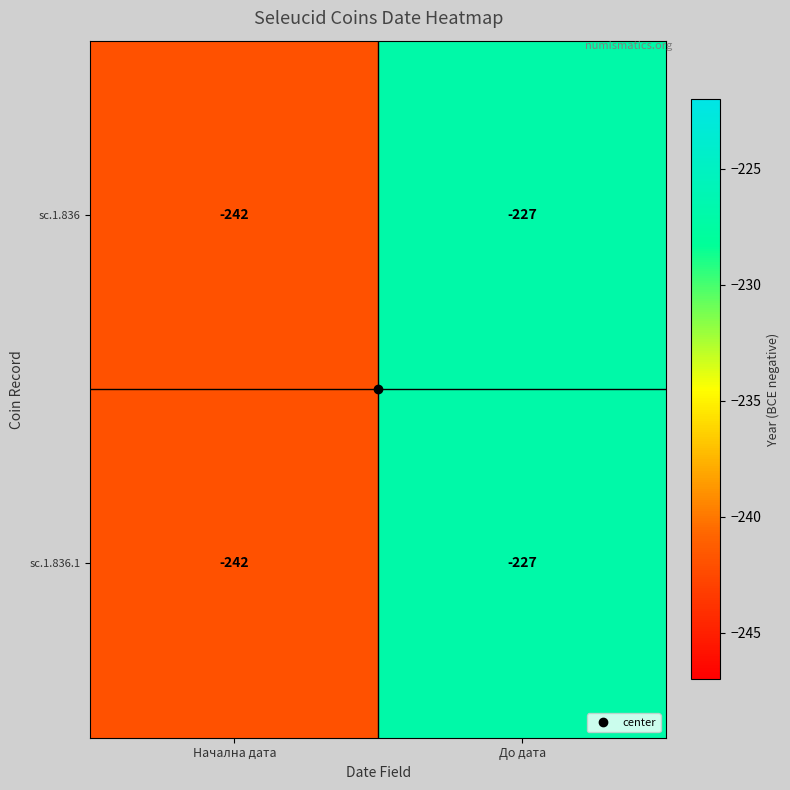

Where is sc.1.836 nearest to the value -234?

До дата